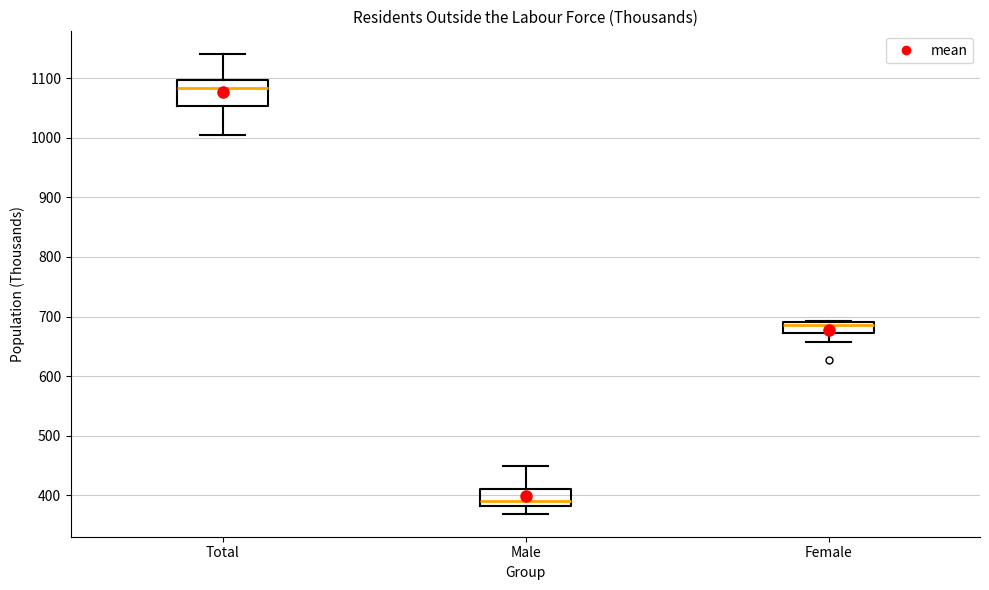

Reading left to right, read every box against the y-axis: the position of its median line, the range the box covers, and the ends of its whiskers. The values are not printed on the chart, so give them approximately, as read against the axis.

Total: median 1080, box 1050 to 1100, whiskers 1000 to 1140
Male: median 390, box 380 to 410, whiskers 370 to 450
Female: median 690 (just below the box's upper edge), box 670 to 690, whiskers 660 to 690